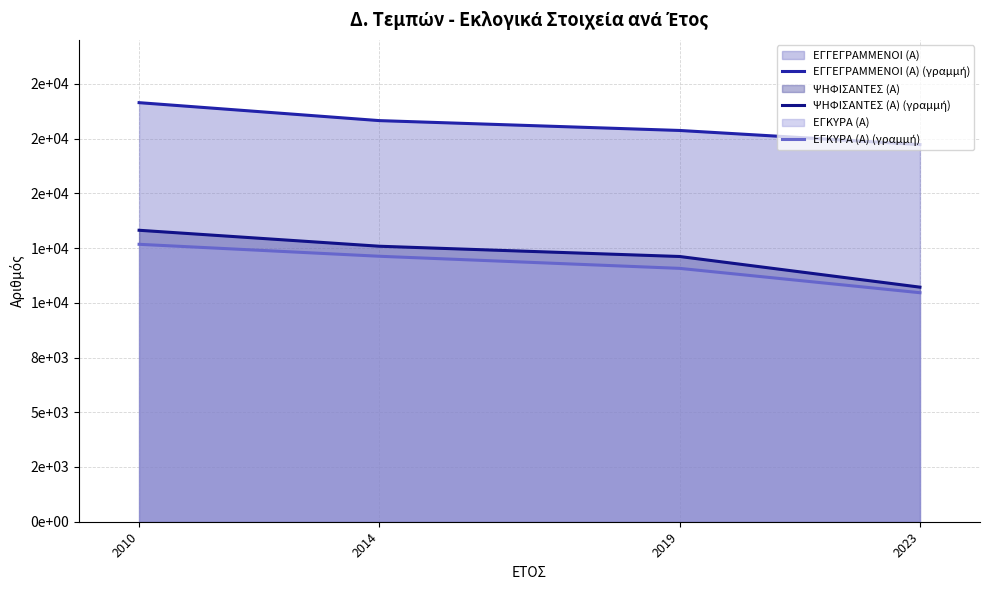

Which series has the widest spread of values?

ΨΗΦΙΣΑΝΤΕΣ (Α) (γραμμή)